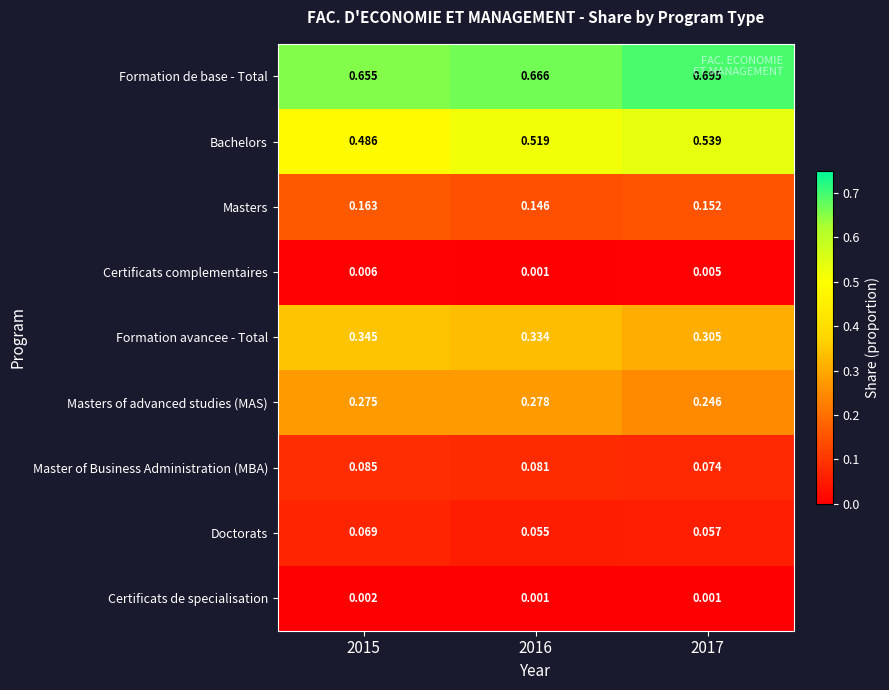

What is the total value across all series at 2016?

2.1